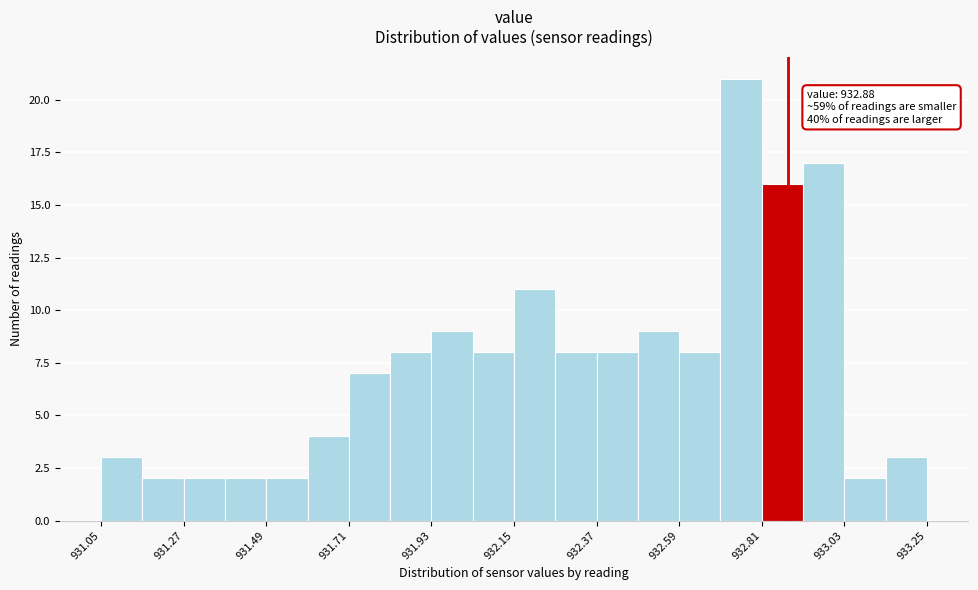

Around what value on the x-axis is the tallest bar? Give the approximate position of its centre, as read against the axis.

932.75